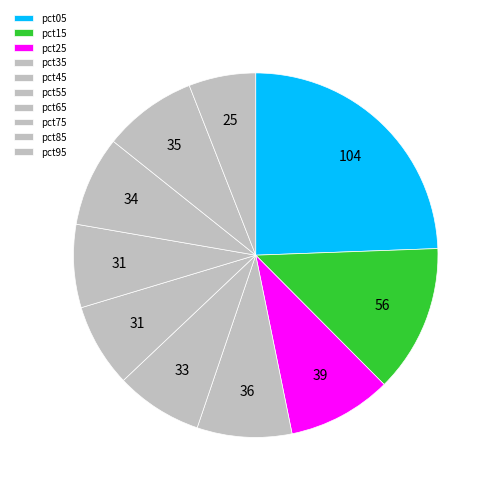

Count the number of slices in the pie.

10